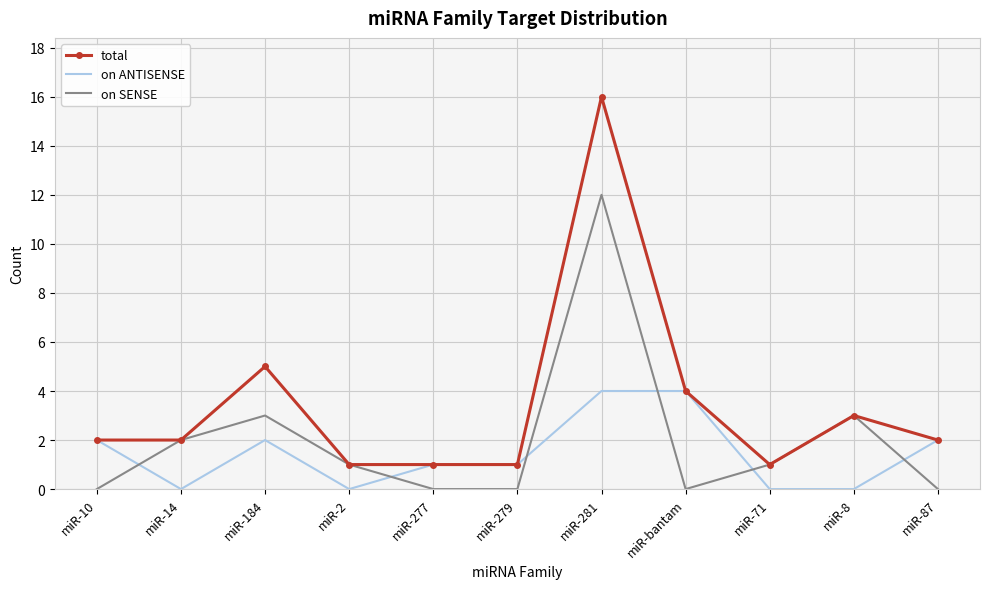

Reading left to right, extract all data points from this chart.

total: 2	2	5	1	1	1	16	4	1	3	2
on ANTISENSE: 2	0	2	0	1	1	4	4	0	0	2
on SENSE: 0	2	3	1	0	0	12	0	1	3	0